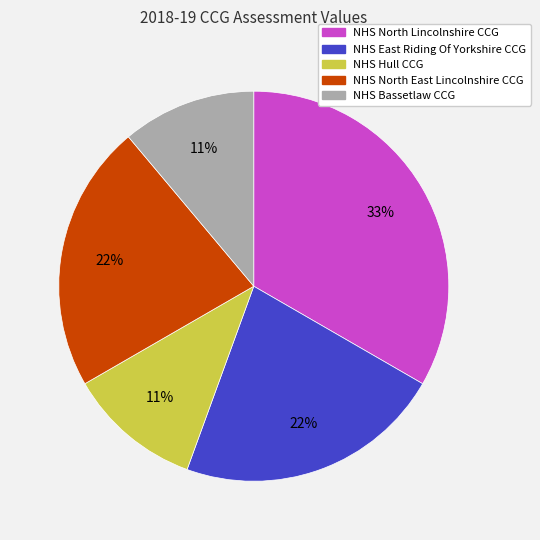

How many segments does this pie chart have?

5